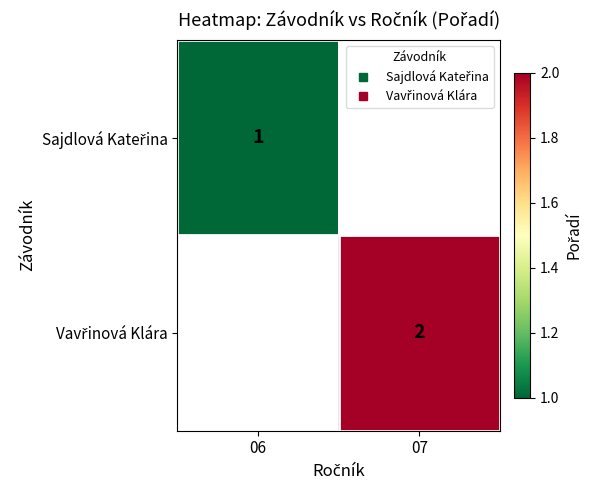

List the series in order of their peak value, lowest first.

Sajdlová Kateřina, Vavřinová Klára